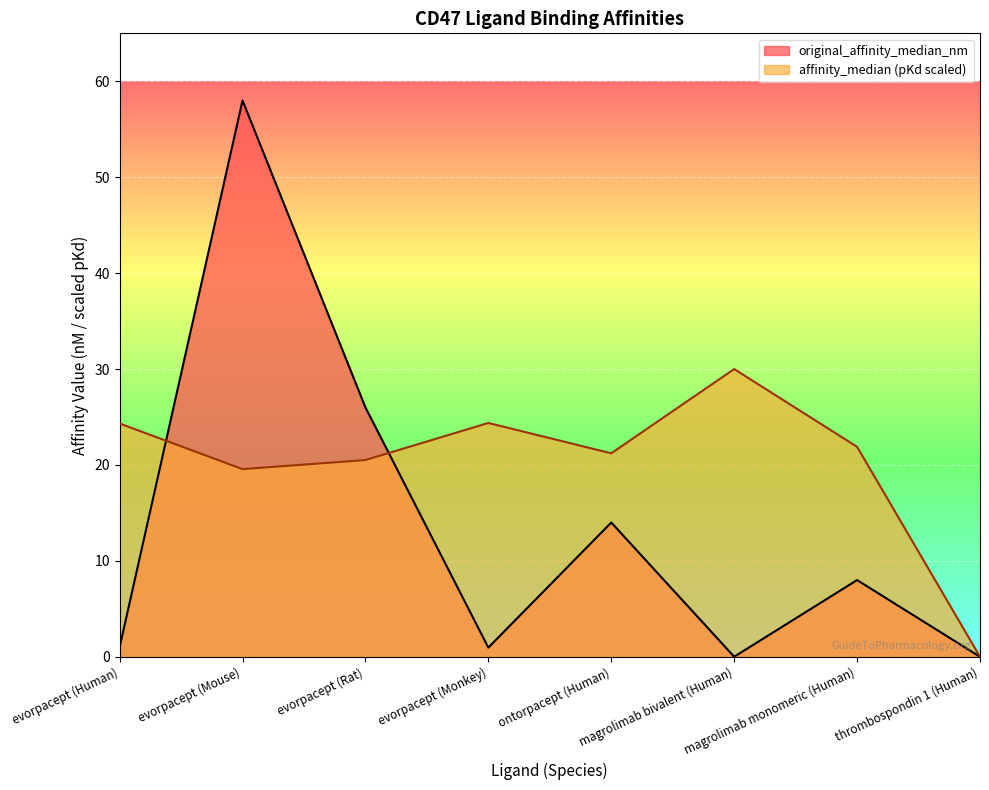

Which series changed the most between evorpacept (Mouse) and ontorpacept (Human)?

original_affinity_median_nm